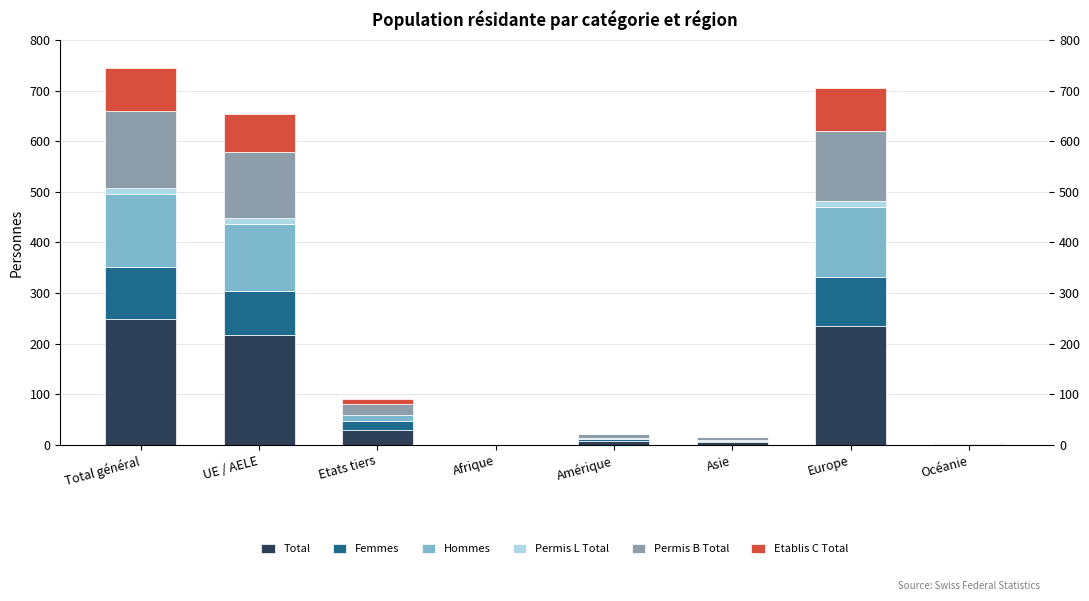

Which has a higher value, UE / AELE or Etats tiers?

UE / AELE